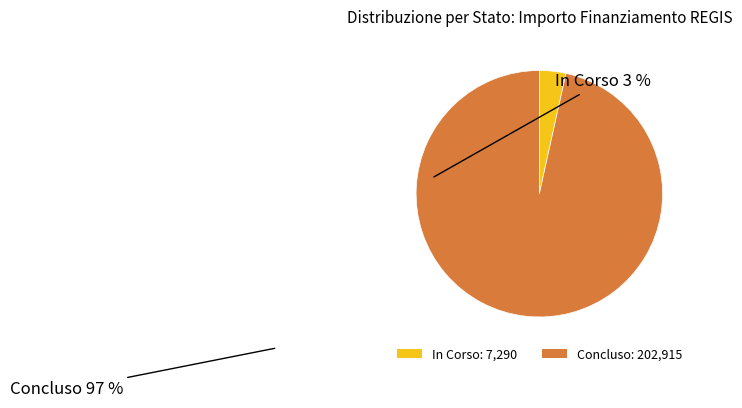

True or false: Concluso: 202,915 accounts for 97% of the total.

True